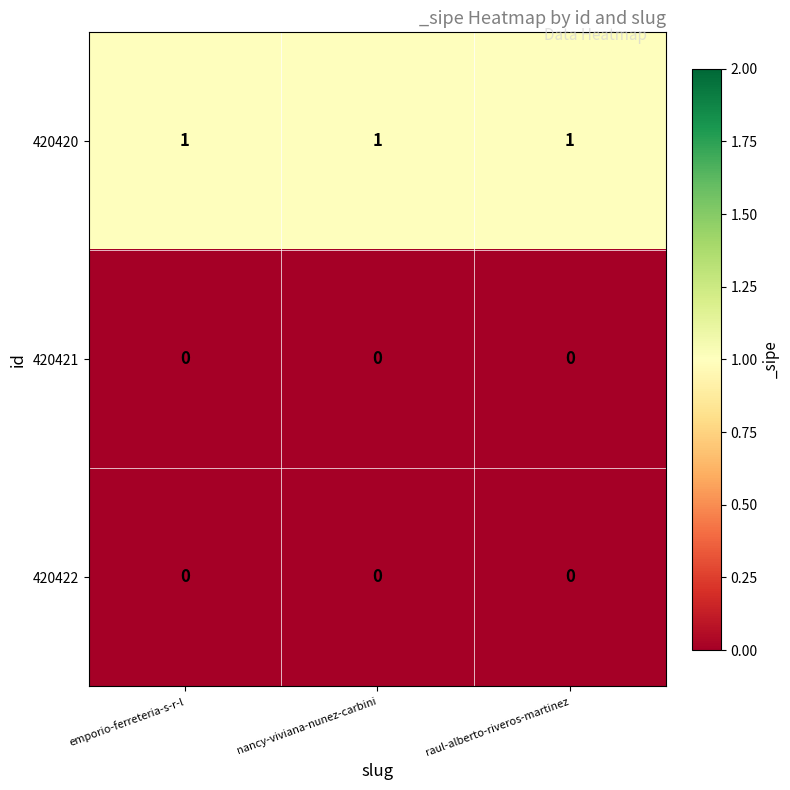

The 420421 series shows 0 at nancy-viviana-nunez-carbini. True or false?

True